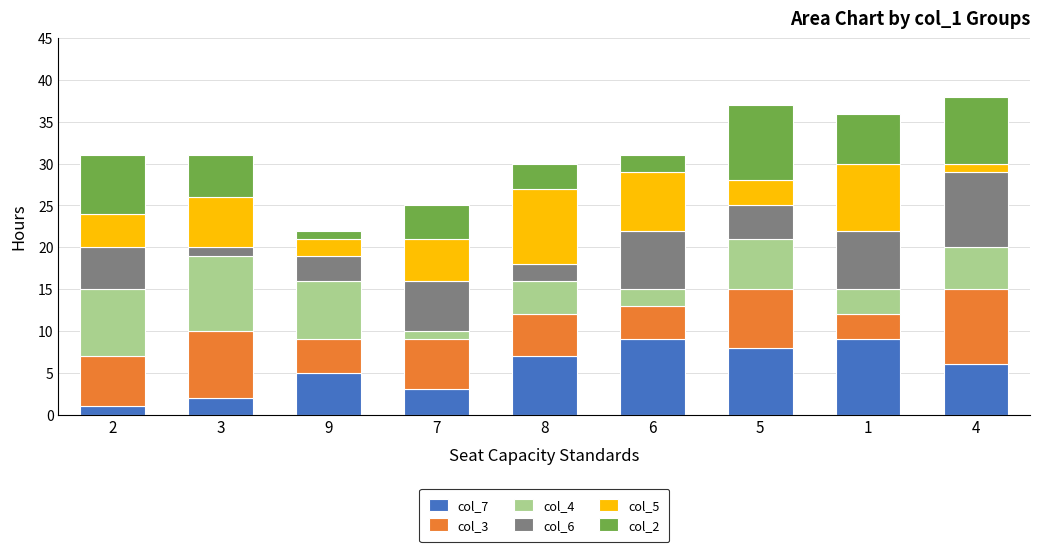

Is it true that col_7 equals 6 at 1?

False